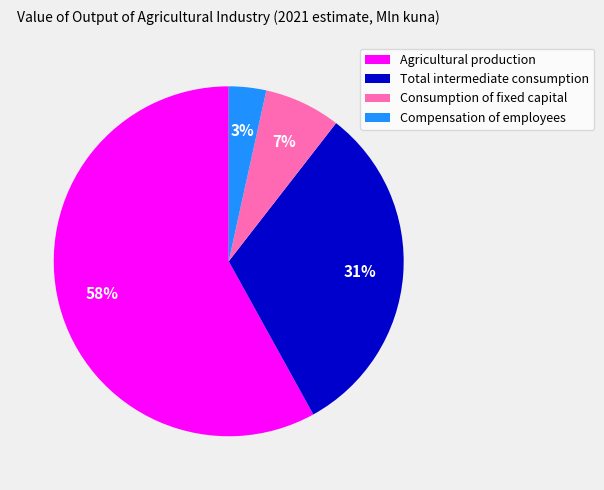

To the nearest percent, what is the difference between the Agricultural production and Total intermediate consumption slice percentages?

27%